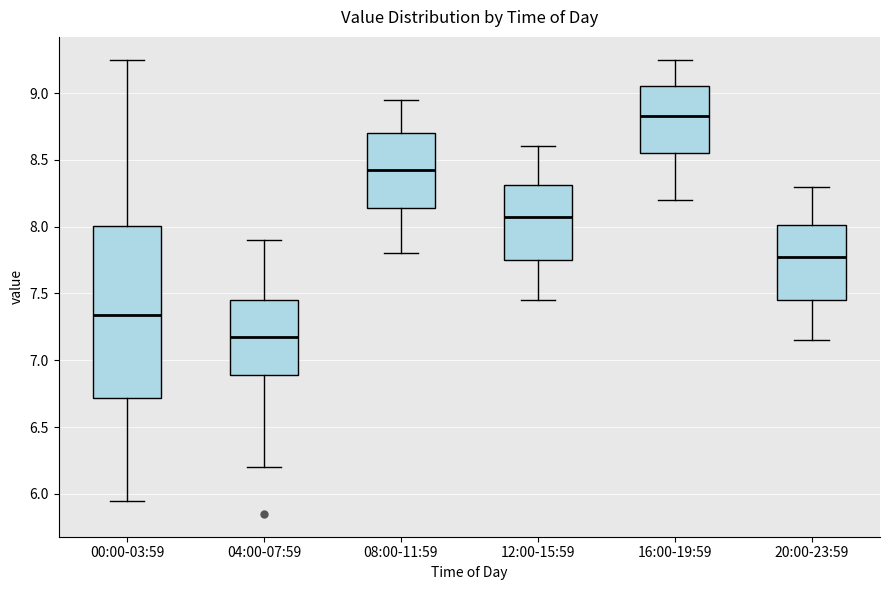

Reading left to right, read every box against the y-axis: the position of its median line, the range the box covers, and the ends of its whiskers. The values are not printed on the chart, so give them approximately, as read against the axis.

00:00-03:59: median 7.35, box 6.70 to 8.00, whiskers 5.95 to 9.25
04:00-07:59: median 7.20, box 6.90 to 7.45, whiskers 6.20 to 7.90
08:00-11:59: median 8.45, box 8.15 to 8.70, whiskers 7.80 to 8.95
12:00-15:59: median 8.10, box 7.75 to 8.30, whiskers 7.45 to 8.60
16:00-19:59: median 8.85, box 8.55 to 9.05, whiskers 8.20 to 9.25
20:00-23:59: median 7.80, box 7.45 to 8.00, whiskers 7.15 to 8.30